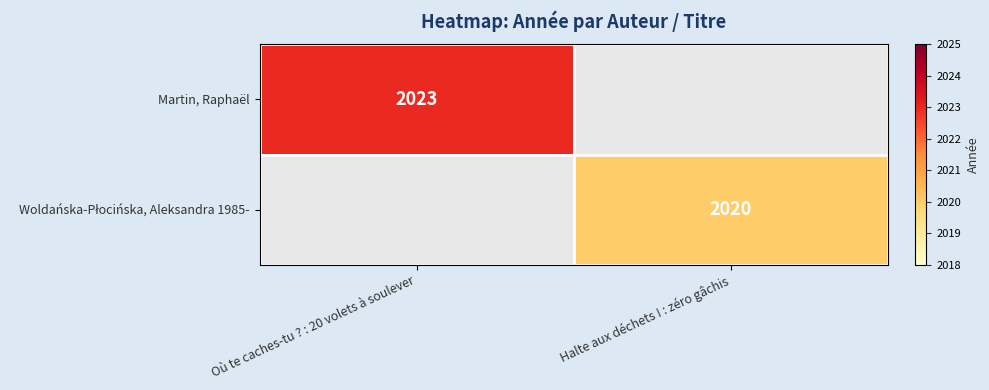

The Martin, Raphaël series shows 2023 at Où te caches-tu ? : 20 volets à soulever. True or false?

True